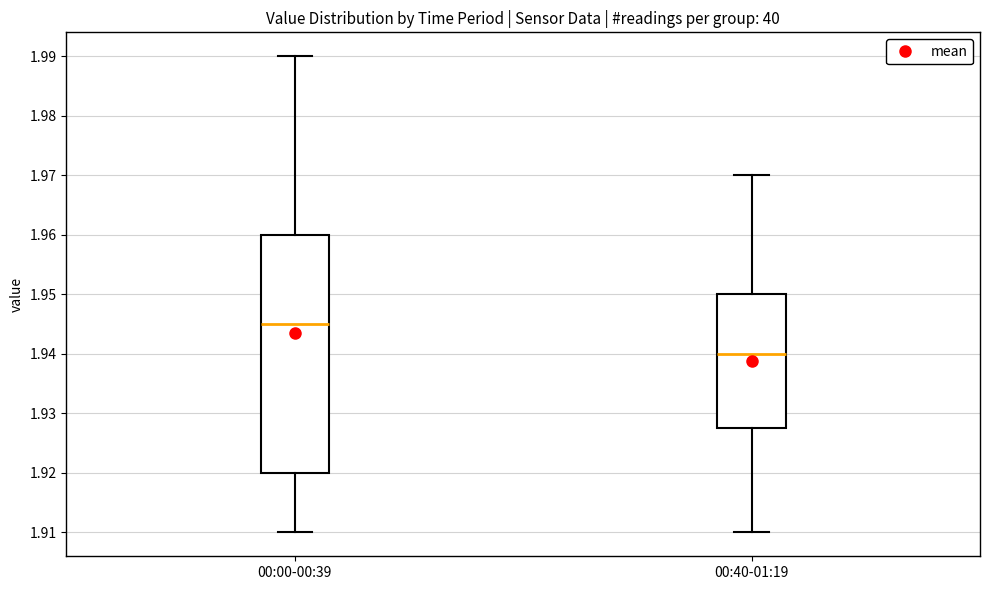

Which box has the highest median line?

00:00-00:39